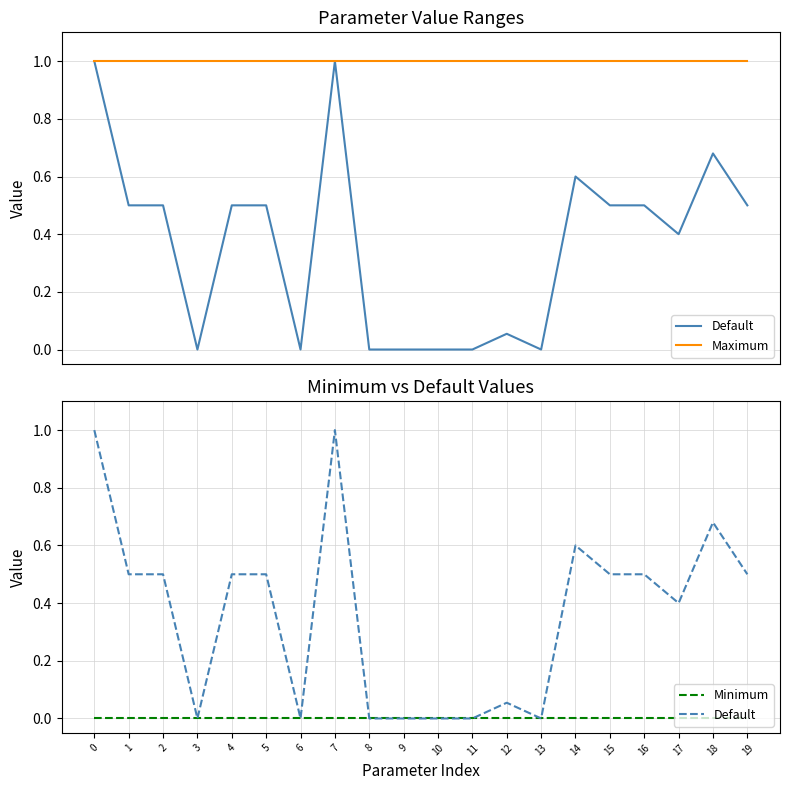

Rank the series by their average value, from highest to lowest.

Maximum, Default, Minimum